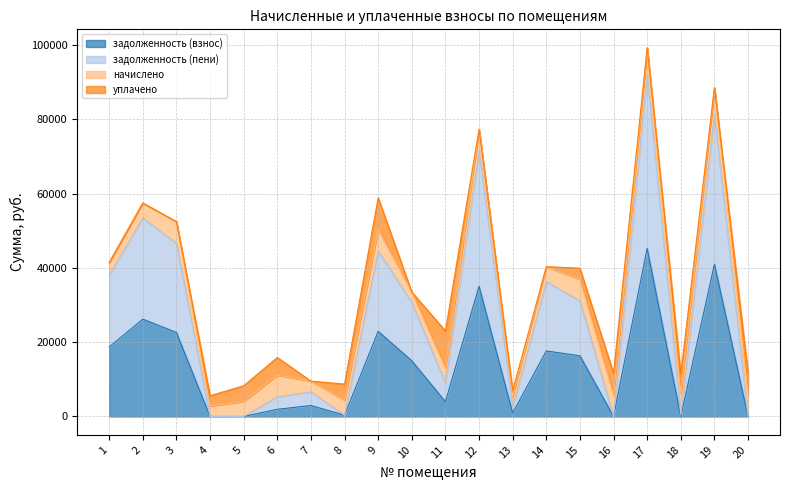

How many data points in задолженность (взнос) are less than 14991?

10